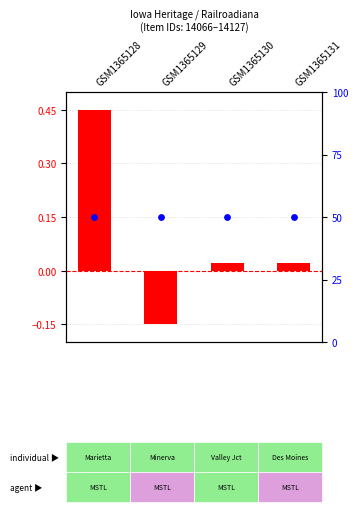

Which series has the widest spread of Y values?

transformed count